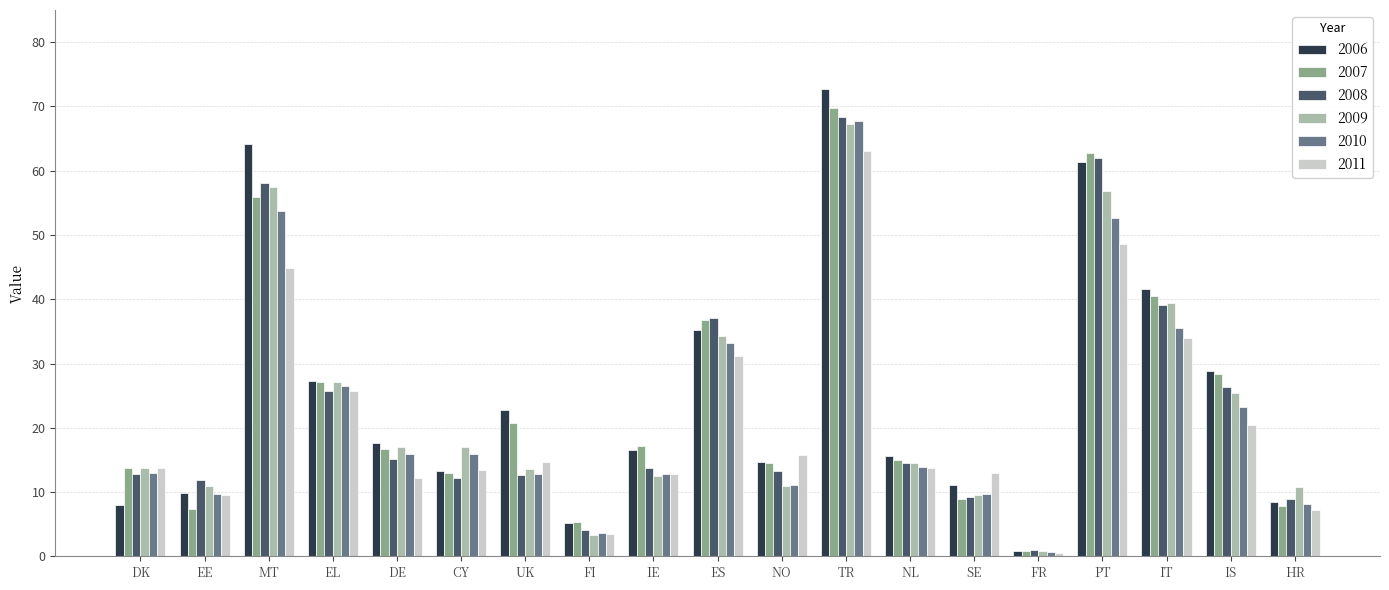

What is the approximate value of 2010 at UK?

12.8